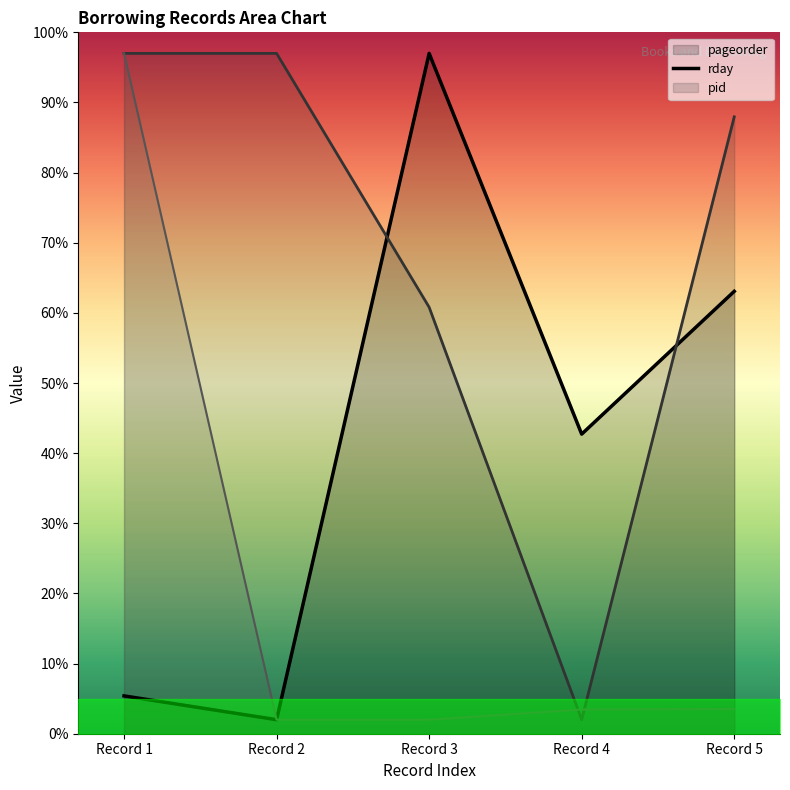

What is the sum of all rday values?

344.8